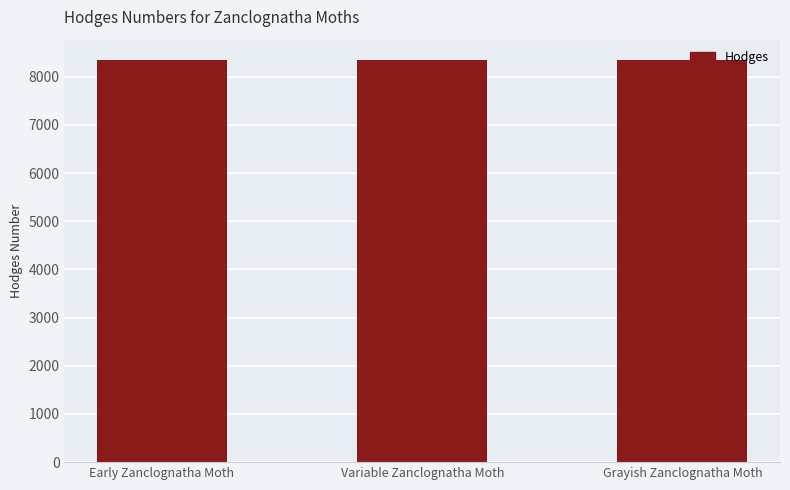

What is the smallest value displayed?

8345